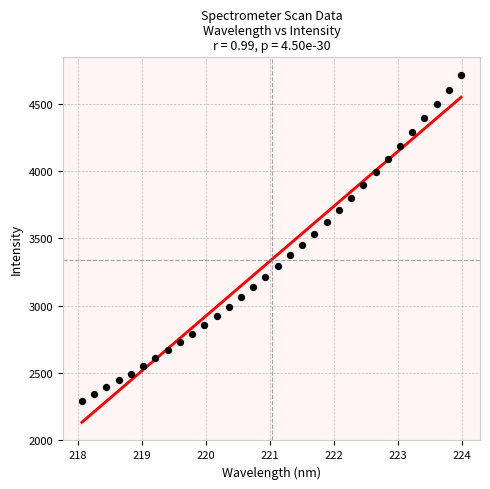

What is the range of Y values (max minus min)?

2429.6